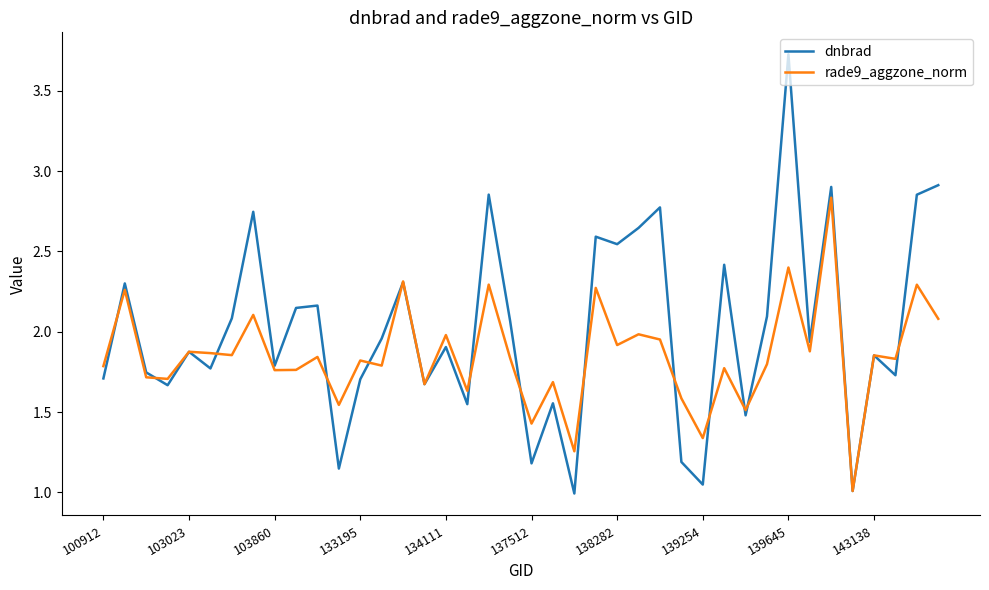

After their last crossing, which series has the higher values: dnbrad or rade9_aggzone_norm?

dnbrad